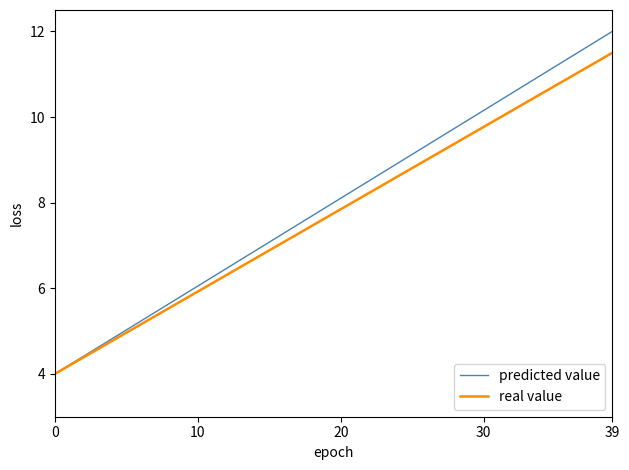

Rank the series by their maximum value, from highest to lowest.

predicted value, real value